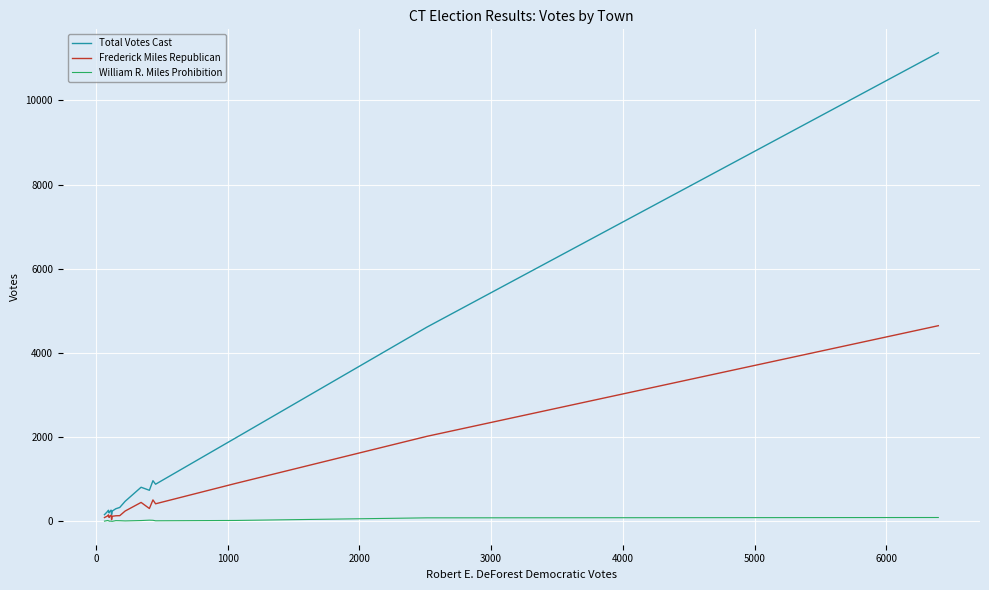

Which series has the largest range (max minus min)?

Total Votes Cast